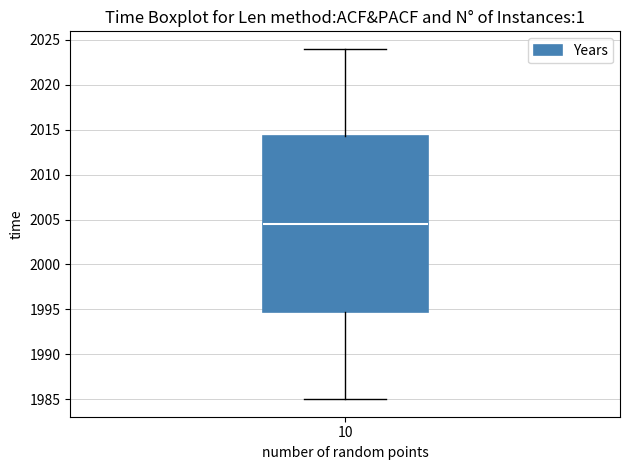

Transcribe this box plot: give where the median line is, the range the box spans, and where the two whiskers end, as read against the y-axis. The values are not printed on the chart, so give them approximately, as read against the axis.

median 2004.5, box 1995.0 to 2014.5, whiskers 1985.0 to 2024.0